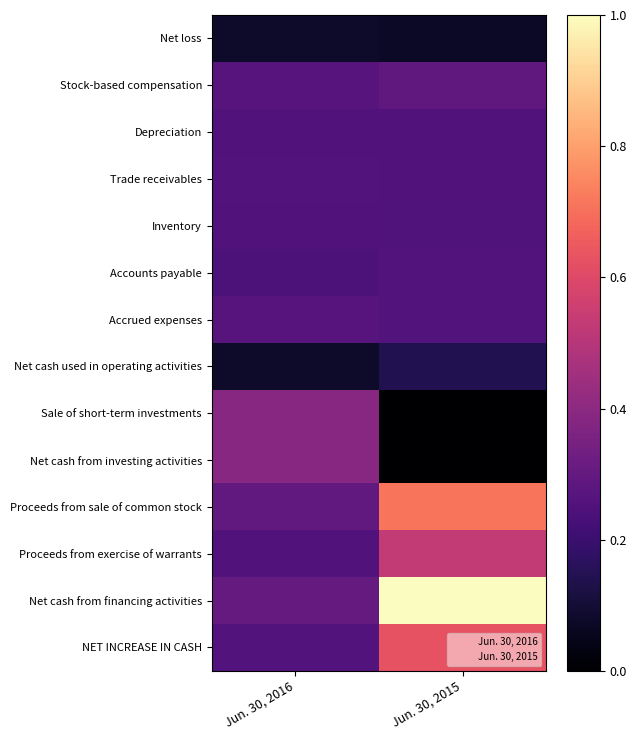

Reading right to left, extract all data points from this chart.

Net loss: Jun. 30, 2015=0.1	Jun. 30, 2016=0.1
Stock-based compensation: Jun. 30, 2015=0.3	Jun. 30, 2016=0.3
Depreciation: Jun. 30, 2015=0.3	Jun. 30, 2016=0.3
Trade receivables: Jun. 30, 2015=0.3	Jun. 30, 2016=0.3
Inventory: Jun. 30, 2015=0.3	Jun. 30, 2016=0.3
Accounts payable: Jun. 30, 2015=0.3	Jun. 30, 2016=0.2
Accrued expenses: Jun. 30, 2015=0.3	Jun. 30, 2016=0.3
Net cash used in operating activities: Jun. 30, 2015=0.1	Jun. 30, 2016=0.1
Sale of short-term investments: Jun. 30, 2015=0.0	Jun. 30, 2016=0.4
Net cash from investing activities: Jun. 30, 2015=0.0	Jun. 30, 2016=0.4
Proceeds from sale of common stock: Jun. 30, 2015=0.7	Jun. 30, 2016=0.3
Proceeds from exercise of warrants: Jun. 30, 2015=0.5	Jun. 30, 2016=0.3
Net cash from financing activities: Jun. 30, 2015=1.0	Jun. 30, 2016=0.3
NET INCREASE IN CASH: Jun. 30, 2015=0.6	Jun. 30, 2016=0.3